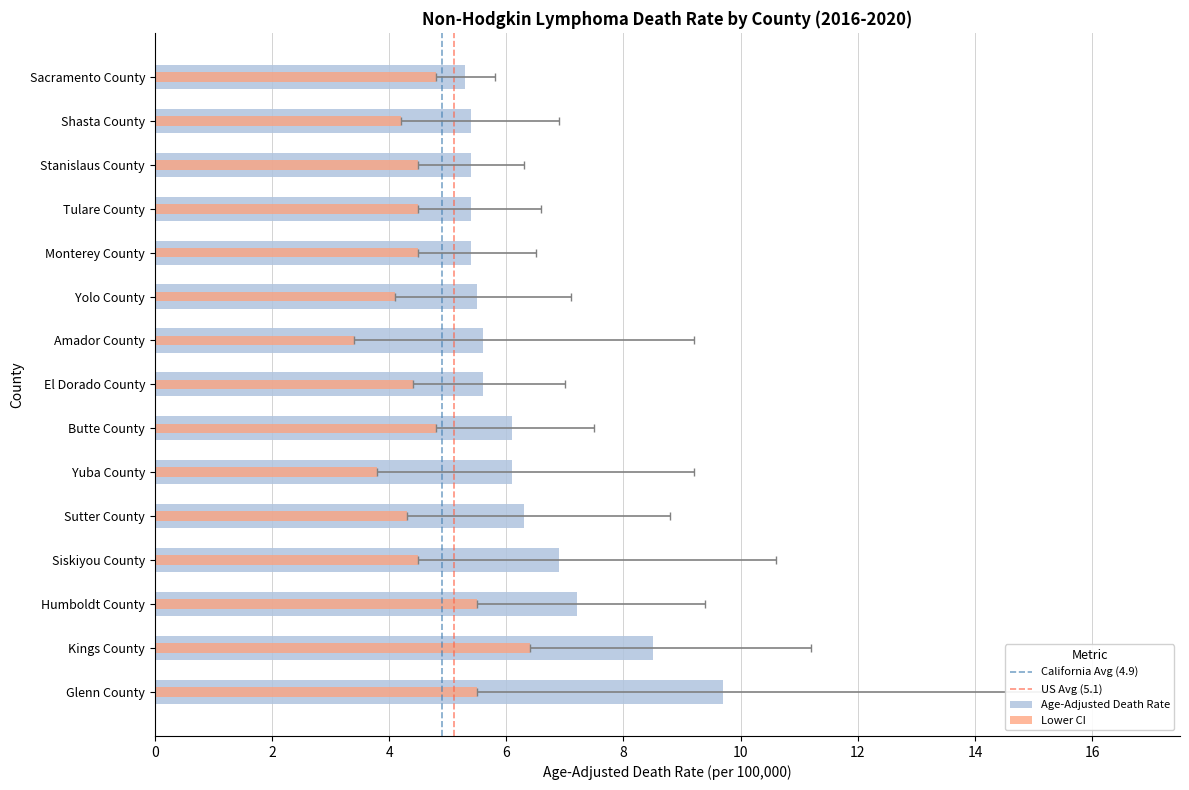

Which label corresponds to the largest value in the chart?

Glenn County